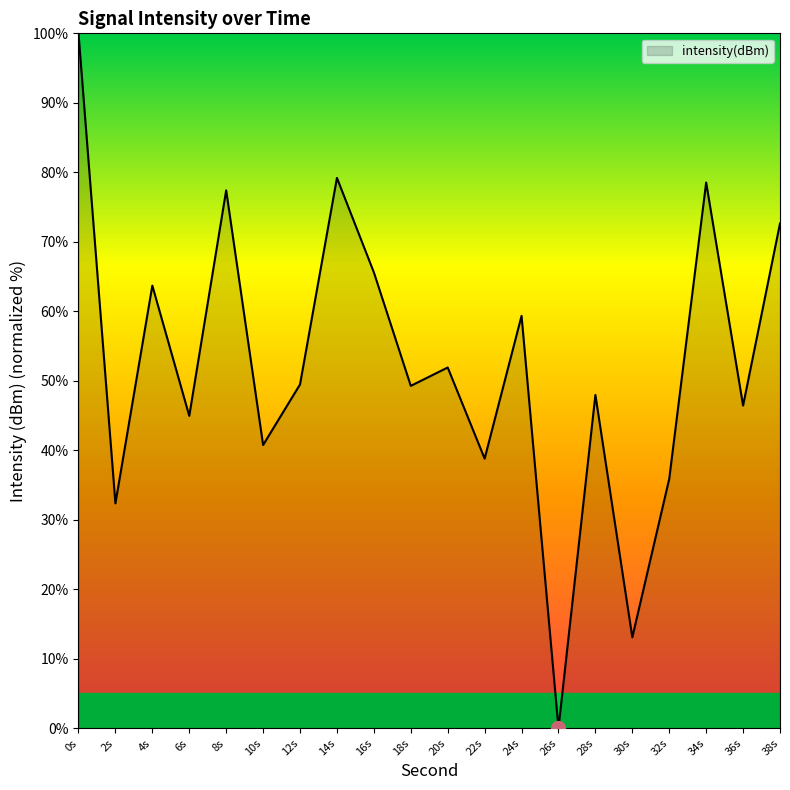

Which has a higher value, 26s or 16s?

16s